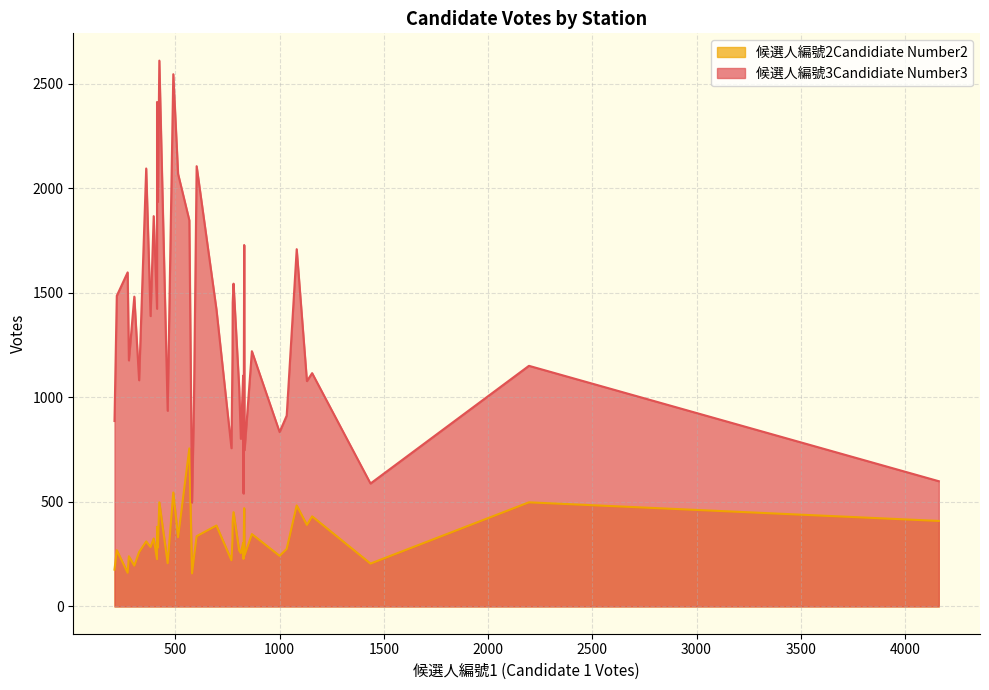

True or false: 候選人編號2Candidiate Number2 and 候選人編號3Candidiate Number3 intersect in this chart.

False